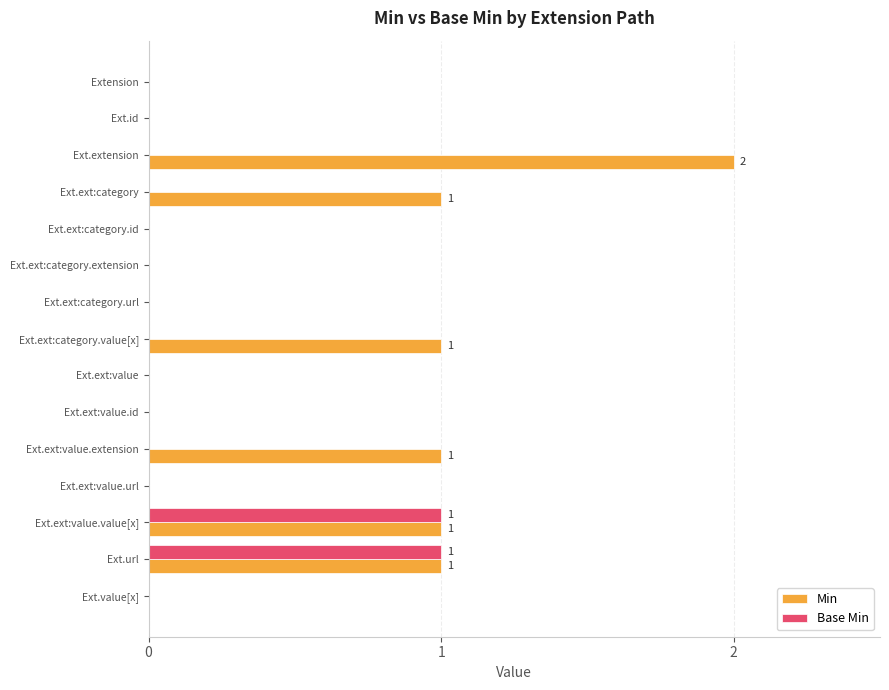

Is it true that Base Min equals -1 at Ext.ext:category.value[x]?

False